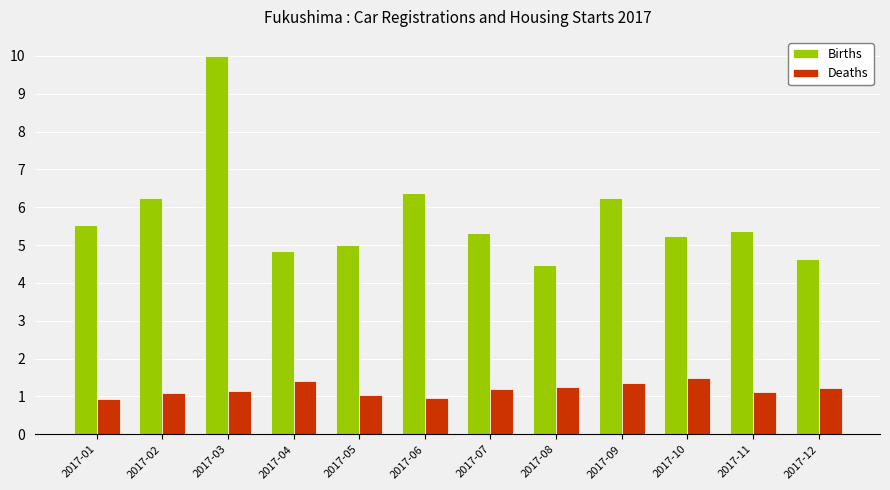

At which label does Births first exceed 5?

2017-01